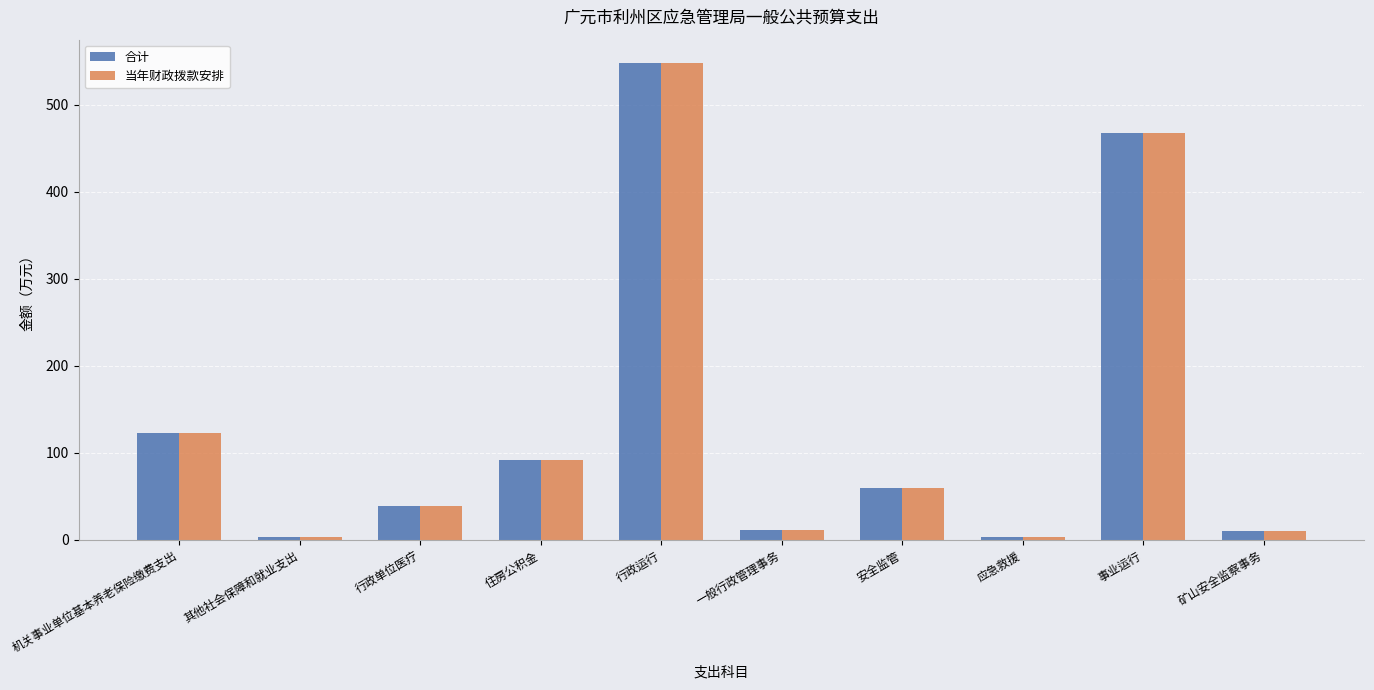

What is the sum of all 当年财政拨款安排 values?

1356.1